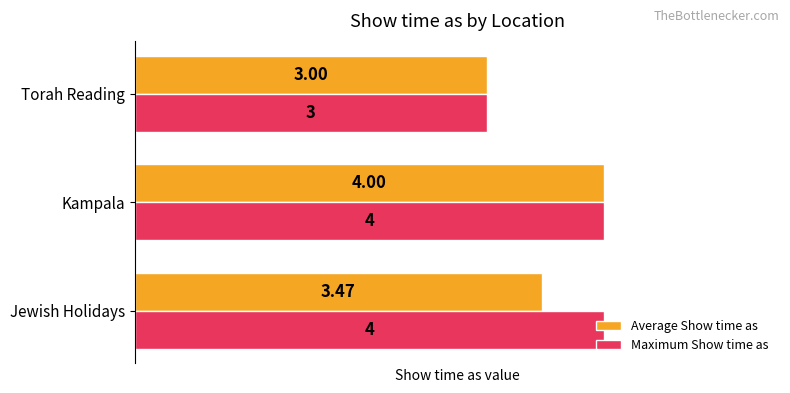

Which series changed the most between Jewish Holidays and Kampala?

Average Show time as